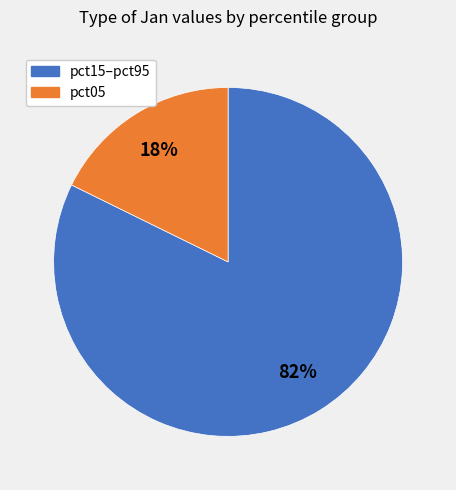

How many segments does this pie chart have?

2